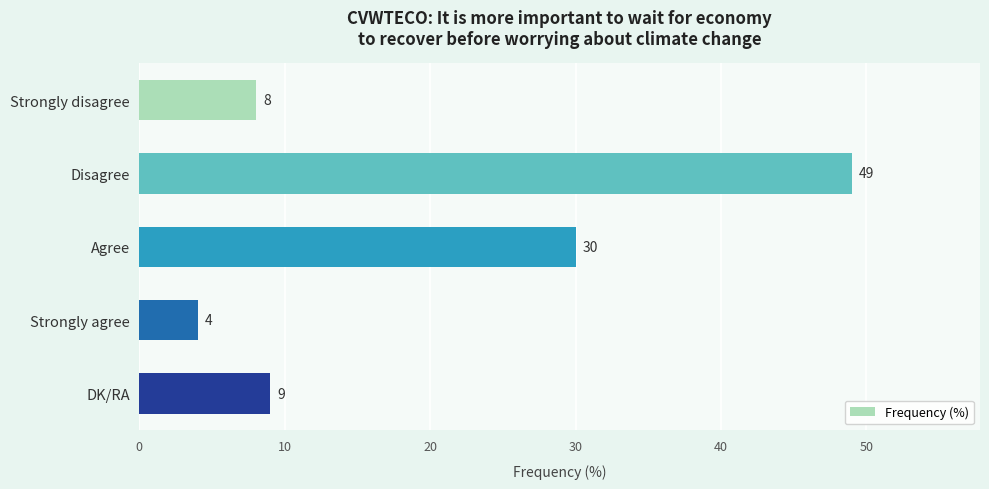

True or false: the data shows 11 at Strongly disagree.

False